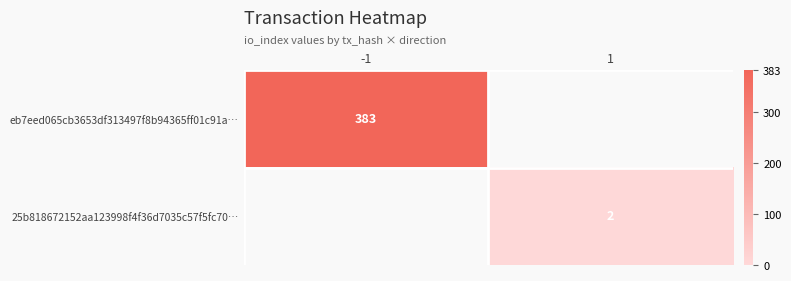

Is it true that eb7eed065cb3653df313497f8b94365ff01c91a… equals 383 at -1?

True